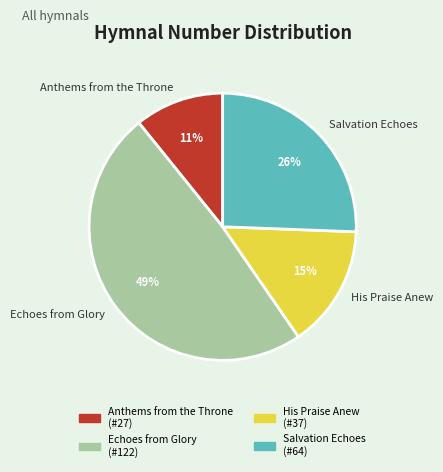

Is it true that Echoes from Glory is 62% of the pie?

False